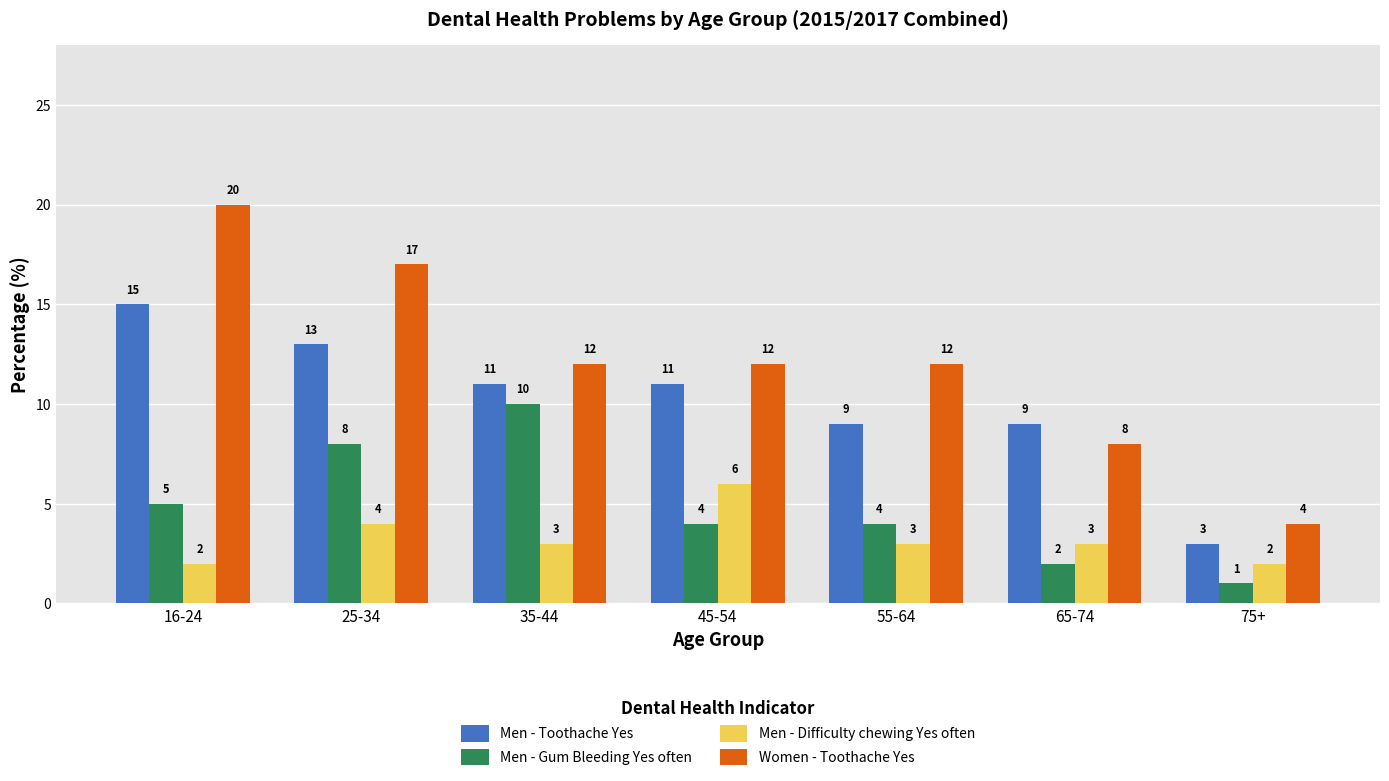

Reading left to right, extract all data points from this chart.

Men - Toothache Yes: 15	13	11	11	9	9	3
Men - Gum Bleeding Yes often: 5	8	10	4	4	2	1
Men - Difficulty chewing Yes often: 2	4	3	6	3	3	2
Women - Toothache Yes: 20	17	12	12	12	8	4